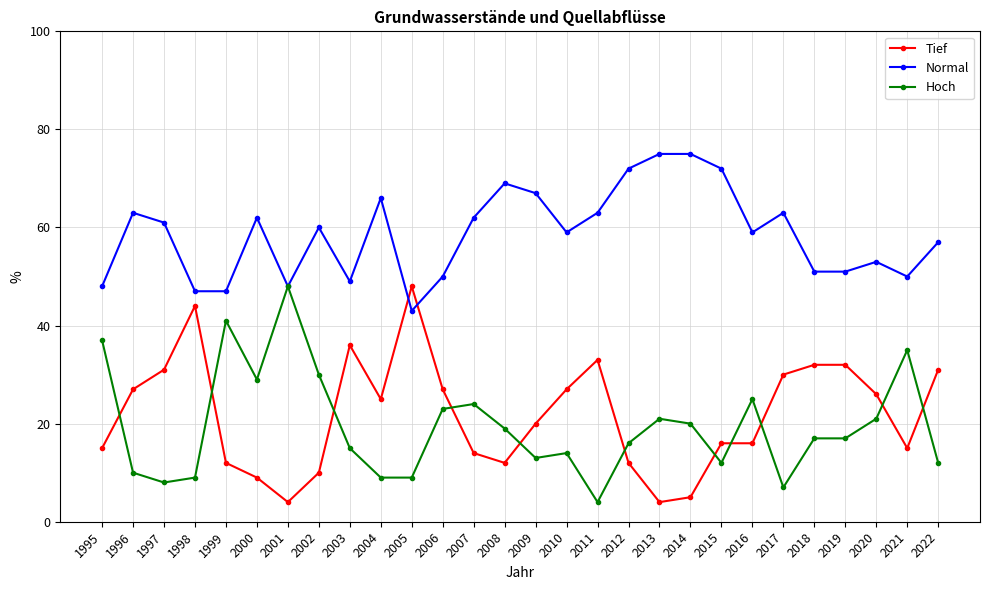

Reading left to right, what are all the values shown in this chart?

Tief: 15	27	31	44	12	9	4	10	36	25	48	27	14	12	20	27	33	12	4	5	16	16	30	32	32	26	15	31
Normal: 48	63	61	47	47	62	48	60	49	66	43	50	62	69	67	59	63	72	75	75	72	59	63	51	51	53	50	57
Hoch: 37	10	8	9	41	29	48	30	15	9	9	23	24	19	13	14	4	16	21	20	12	25	7	17	17	21	35	12